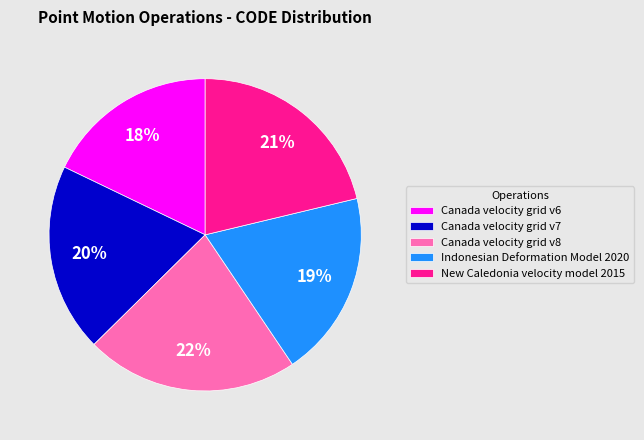

How many segments does this pie chart have?

5